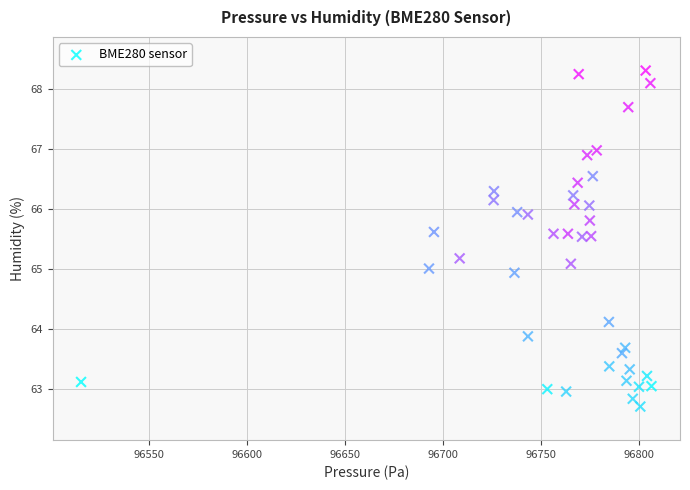

What is the range of Y values (max minus min)?

5.6